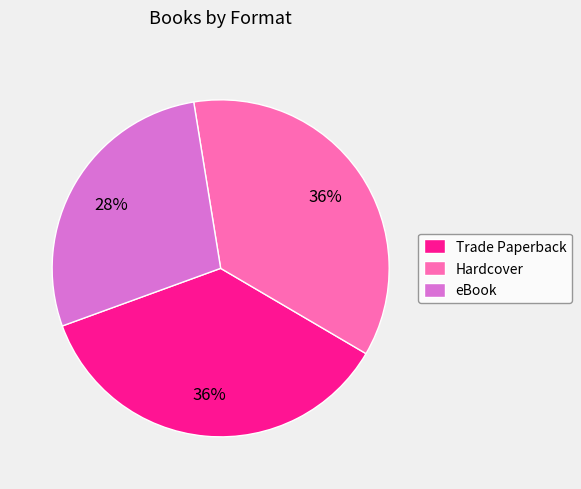

To the nearest percent, what is the combined percentage of eBook and Trade Paperback?

64%